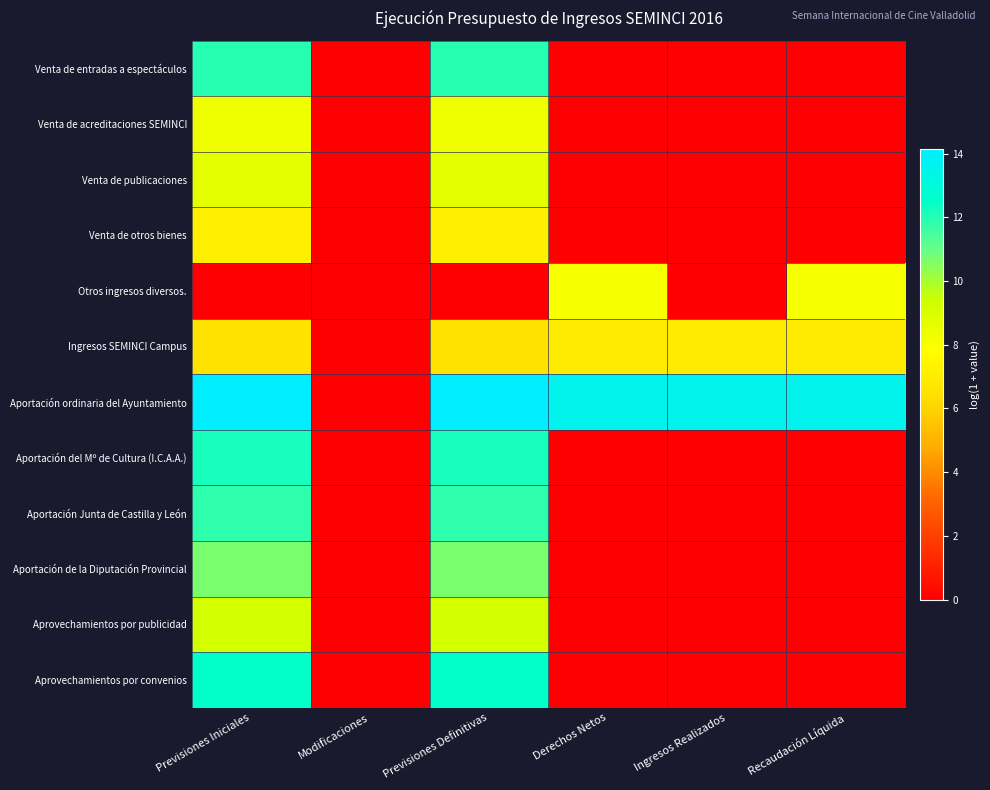

Reading left to right, transcribe all the data shown in this chart.

Venta de entradas a espectáculos: Previsiones Iniciales=12.0	Modificaciones=0.0	Previsiones Definitivas=12.0	Derechos Netos=0.0	Ingresos Realizados=0.0	Recaudación Líquida=0.0
Venta de acreditaciones SEMINCI: Previsiones Iniciales=8.3	Modificaciones=0.0	Previsiones Definitivas=8.3	Derechos Netos=0.0	Ingresos Realizados=0.0	Recaudación Líquida=0.0
Venta de publicaciones: Previsiones Iniciales=8.7	Modificaciones=0.0	Previsiones Definitivas=8.7	Derechos Netos=0.0	Ingresos Realizados=0.0	Recaudación Líquida=0.0
Venta de otros bienes: Previsiones Iniciales=7.2	Modificaciones=0.0	Previsiones Definitivas=7.2	Derechos Netos=0.0	Ingresos Realizados=0.0	Recaudación Líquida=0.0
Otros ingresos diversos.: Previsiones Iniciales=0.0	Modificaciones=0.0	Previsiones Definitivas=0.0	Derechos Netos=8.1	Ingresos Realizados=0.0	Recaudación Líquida=8.1
Ingresos SEMINCI Campus: Previsiones Iniciales=6.6	Modificaciones=0.0	Previsiones Definitivas=6.6	Derechos Netos=7.0	Ingresos Realizados=7.0	Recaudación Líquida=7.0
Aportación ordinaria del Ayuntamiento: Previsiones Iniciales=14.2	Modificaciones=0.0	Previsiones Definitivas=14.2	Derechos Netos=13.6	Ingresos Realizados=13.6	Recaudación Líquida=13.6
Aportación del Mº de Cultura (I.C.A.A.): Previsiones Iniciales=12.2	Modificaciones=0.0	Previsiones Definitivas=12.2	Derechos Netos=0.0	Ingresos Realizados=0.0	Recaudación Líquida=0.0
Aportación Junta de Castilla y León: Previsiones Iniciales=11.9	Modificaciones=0.0	Previsiones Definitivas=11.9	Derechos Netos=0.0	Ingresos Realizados=0.0	Recaudación Líquida=0.0
Aportación de la Diputación Provincial: Previsiones Iniciales=10.7	Modificaciones=0.0	Previsiones Definitivas=10.7	Derechos Netos=0.0	Ingresos Realizados=0.0	Recaudación Líquida=0.0
Aprovechamientos por publicidad: Previsiones Iniciales=9.2	Modificaciones=0.0	Previsiones Definitivas=9.2	Derechos Netos=0.0	Ingresos Realizados=0.0	Recaudación Líquida=0.0
Aprovechamientos por convenios: Previsiones Iniciales=12.5	Modificaciones=0.0	Previsiones Definitivas=12.5	Derechos Netos=0.0	Ingresos Realizados=0.0	Recaudación Líquida=0.0